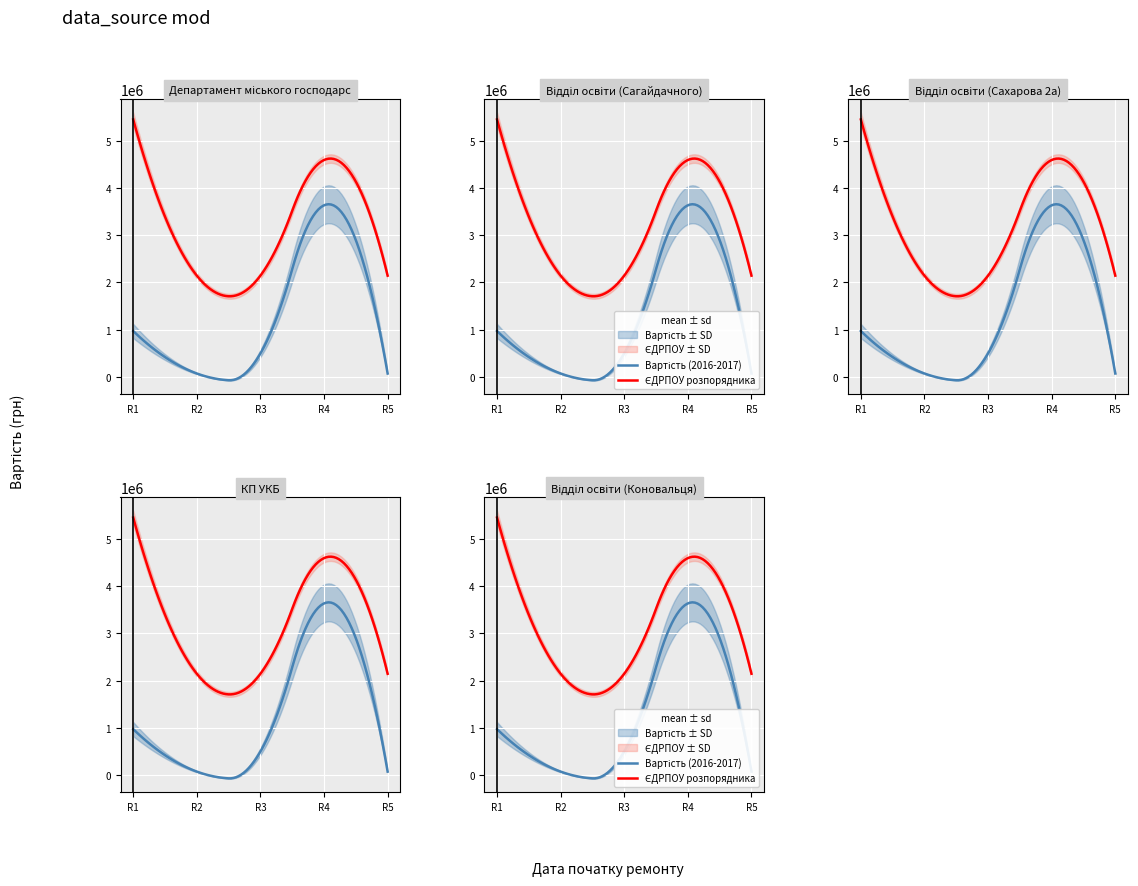

True or false: ЄДРПОУ розпорядника and Вартість intersect in this chart.

False